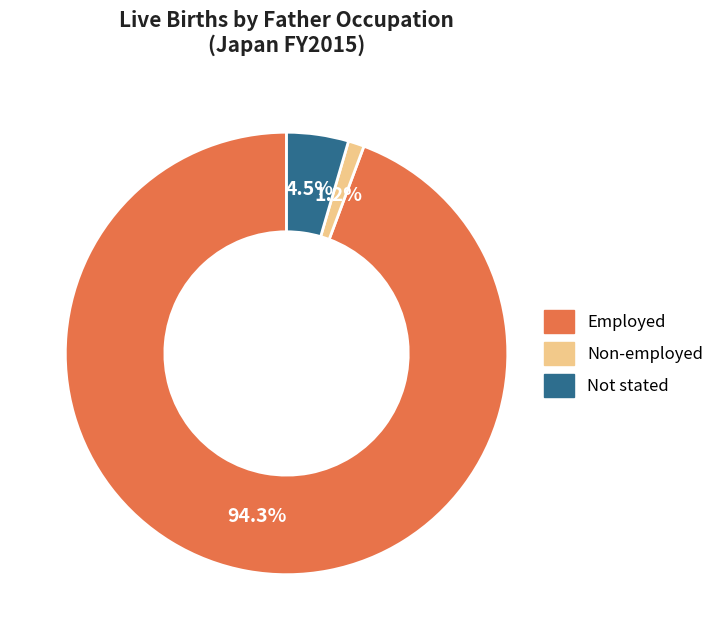

Which slice is the smallest?

Non-employed